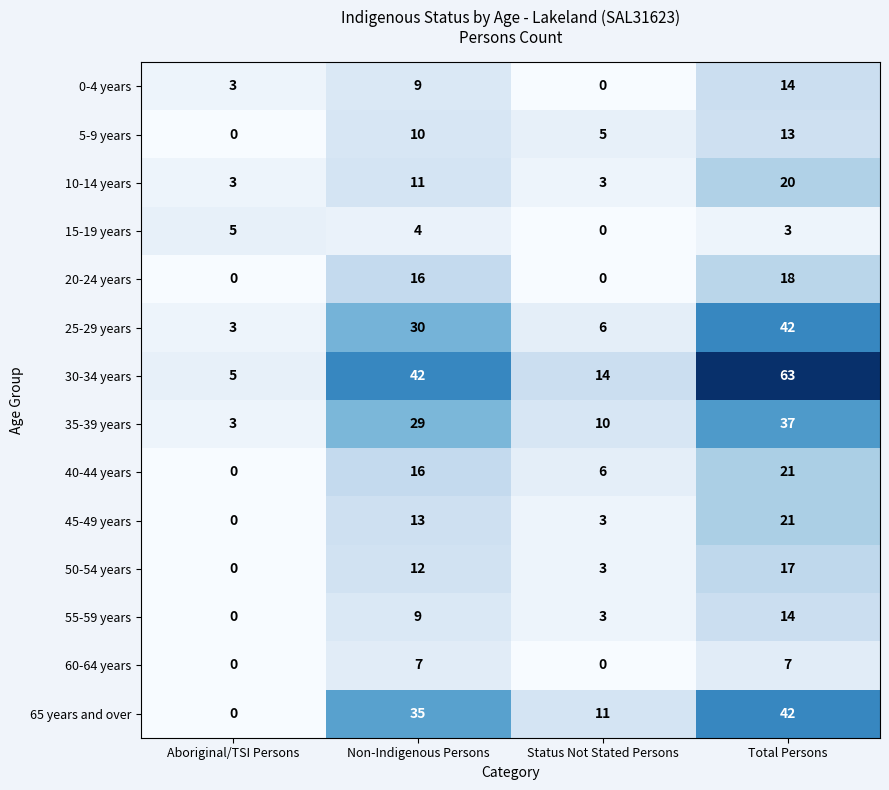

Rank the categories by 5-9 years value from lowest to highest.

Aboriginal/TSI Persons, Status Not Stated Persons, Non-Indigenous Persons, Total Persons